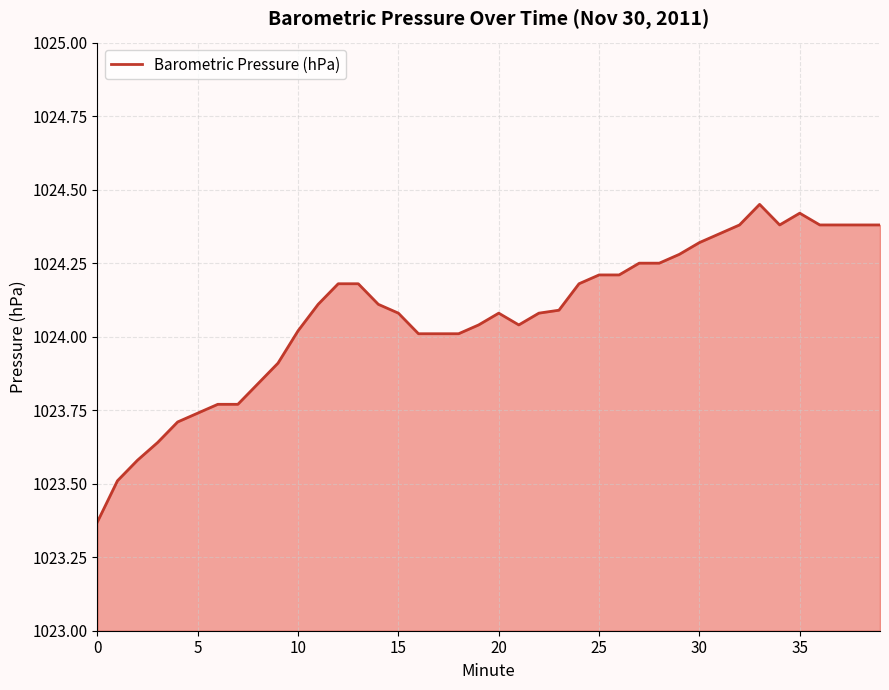

What is the difference between the maximum and minimum values?

1.1